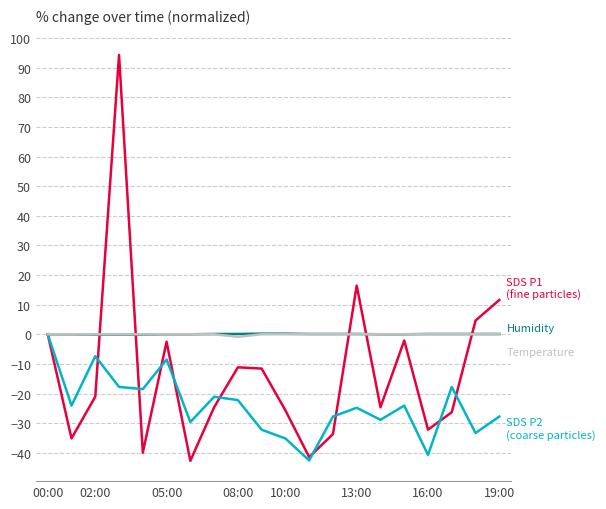

What is the smallest value displayed?

-42.7